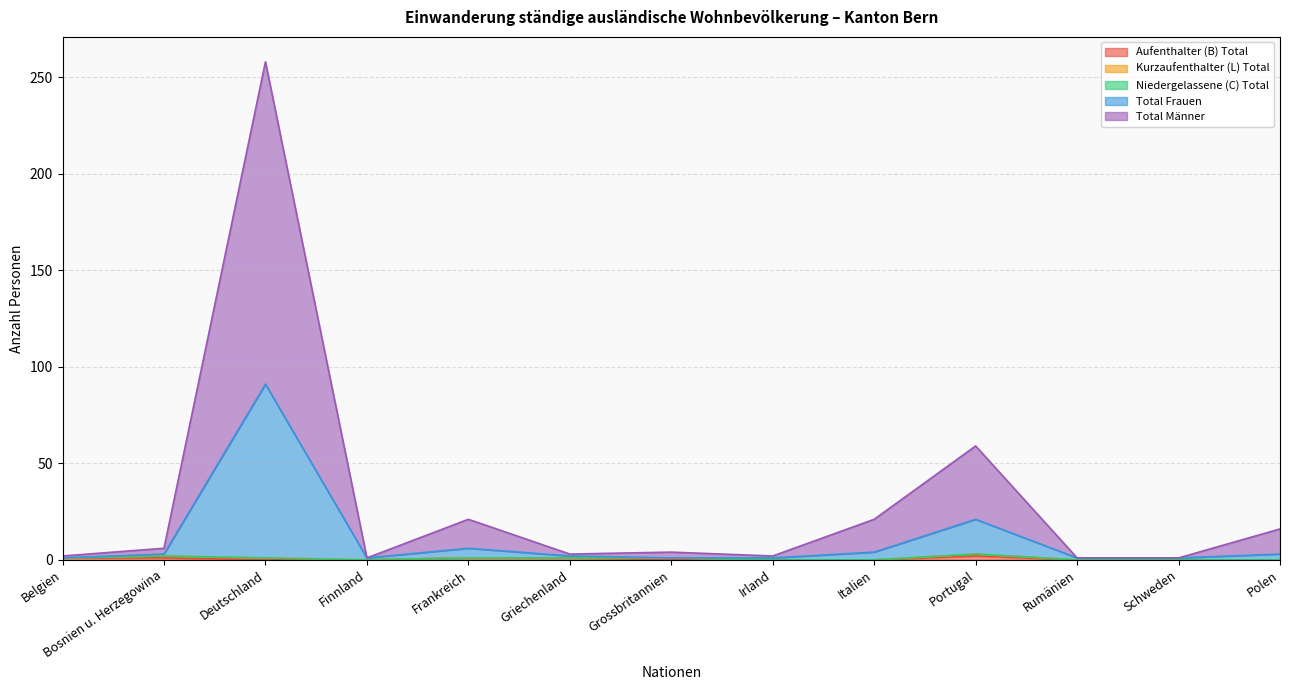

Which series has the largest range (max minus min)?

Total Männer